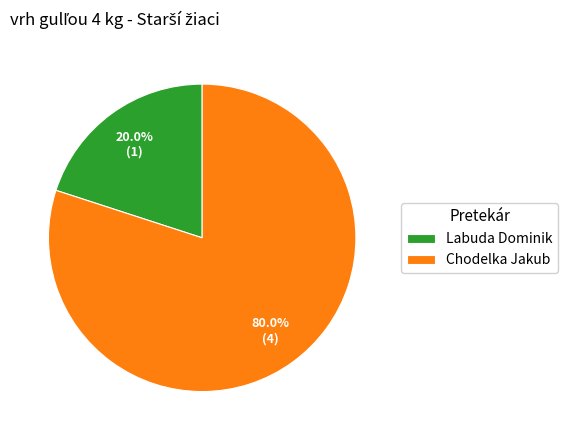

Count the number of slices in the pie.

2